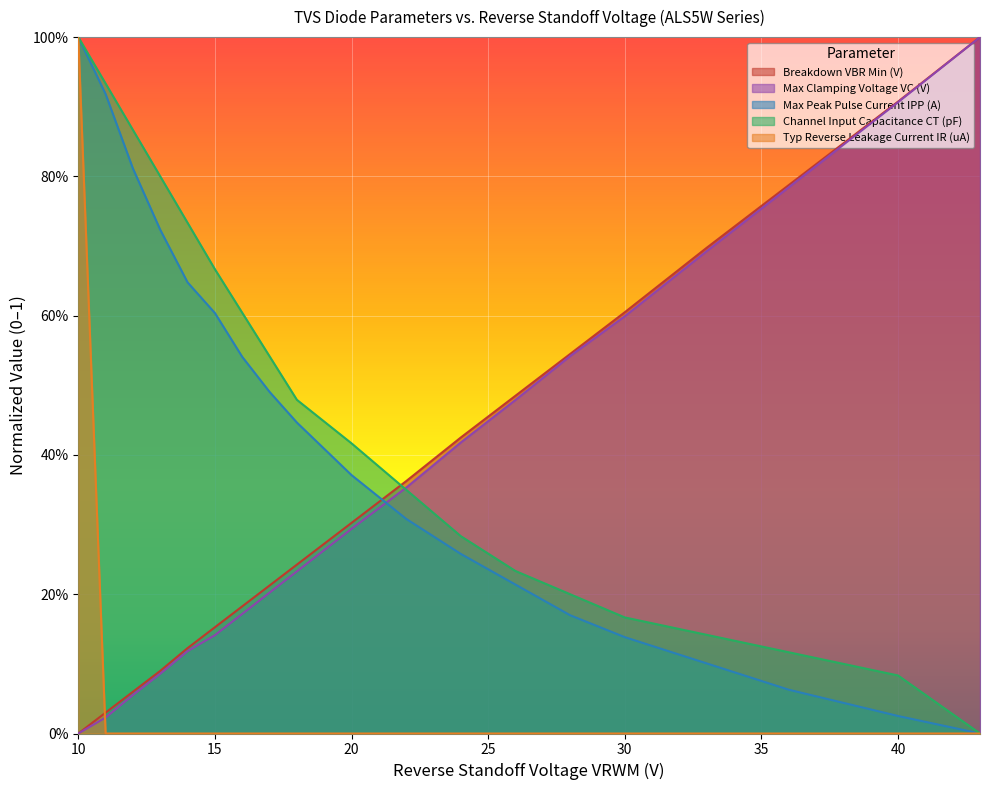

What is the difference between the highest and lowest values at 16?

0.6